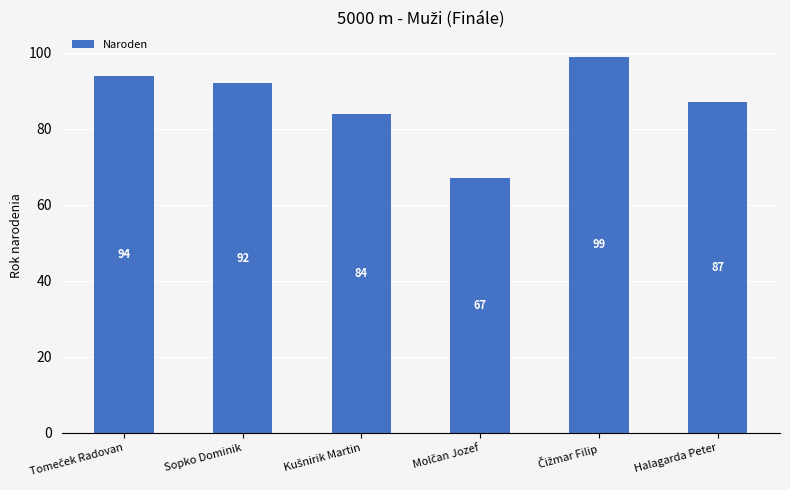

What is the greatest value displayed?

99